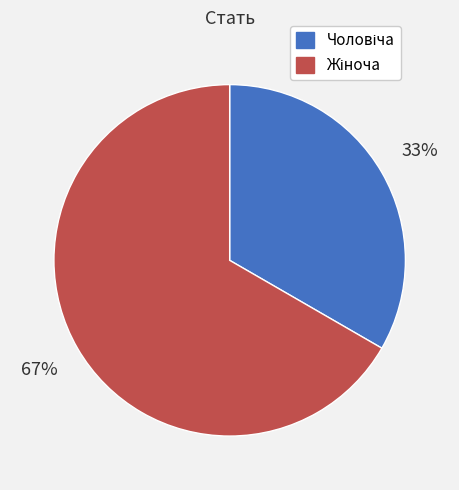

To the nearest percent, what is the average slice percentage?

50%